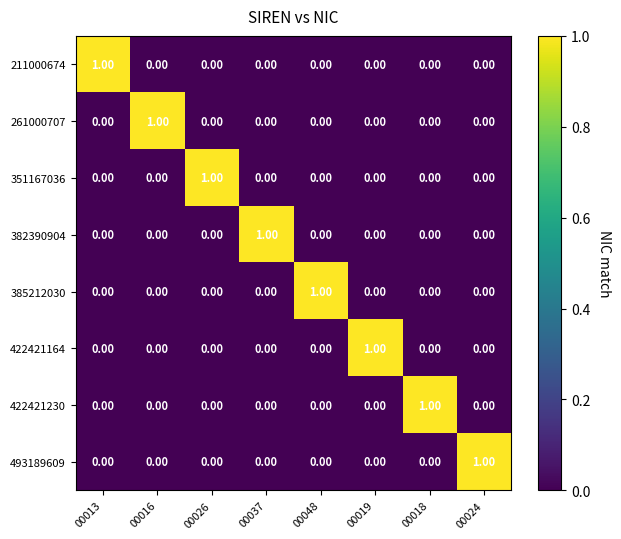

At how many categories does at least one series exceed 0?

8